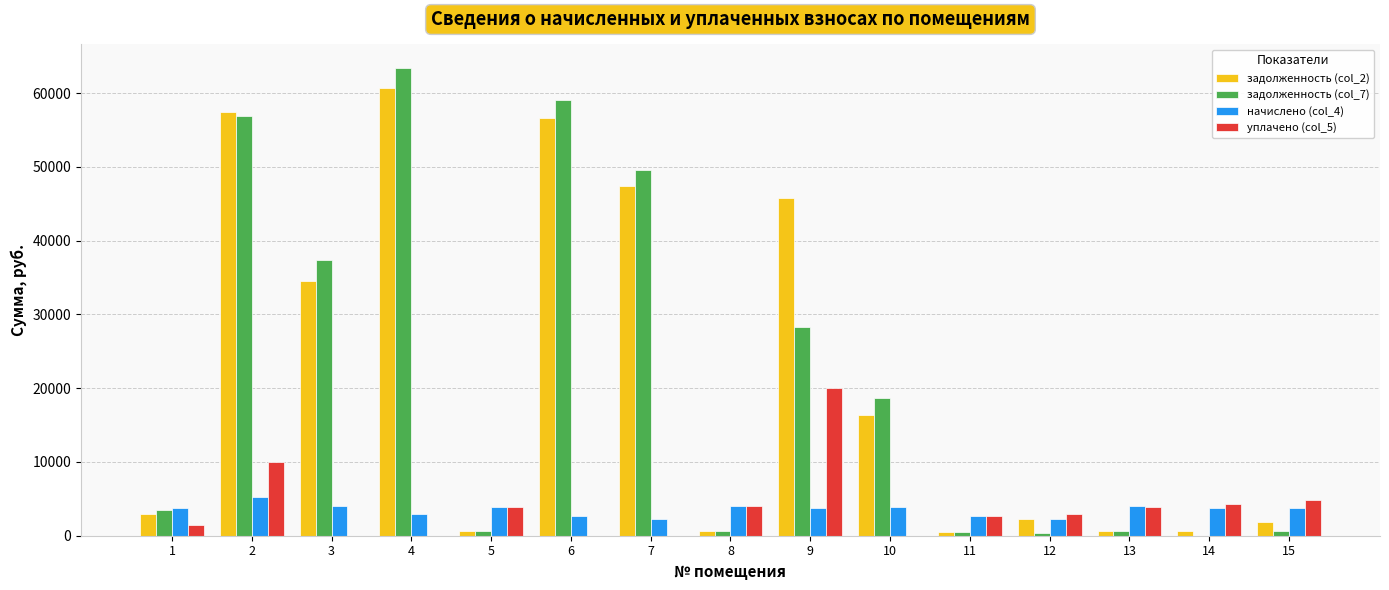

What is the total value across all series at 6?

118380.8